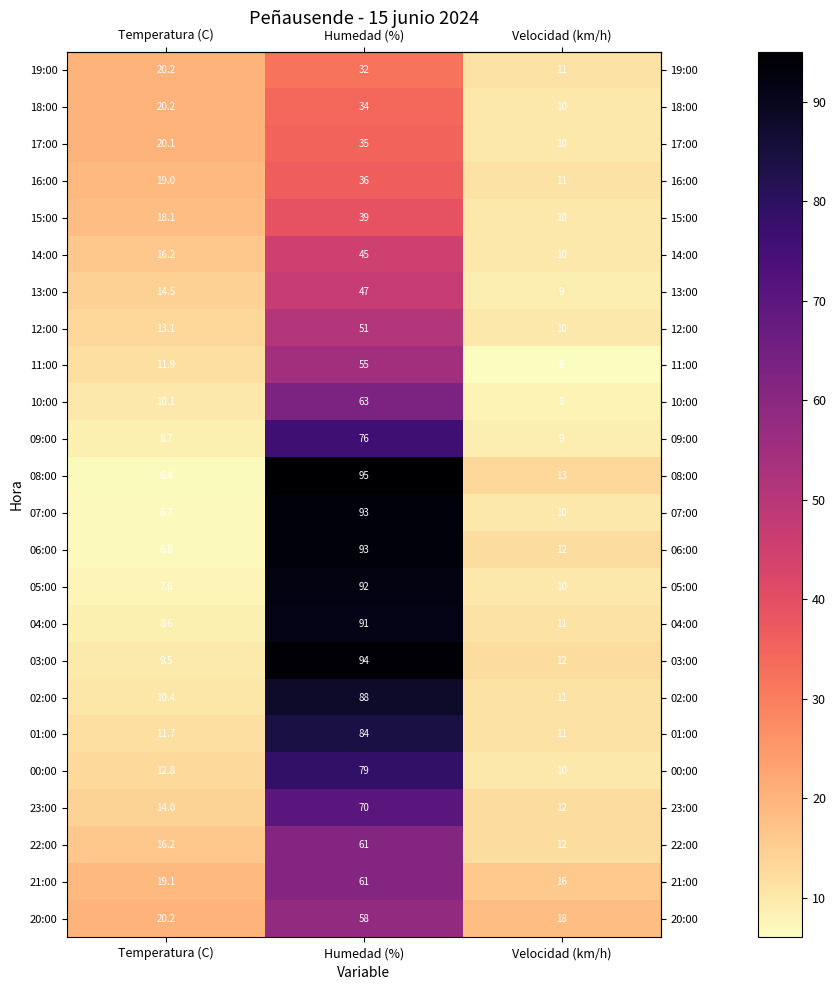

Between Humedad (%) and Velocidad (km/h), which series saw the biggest shift?

07:00